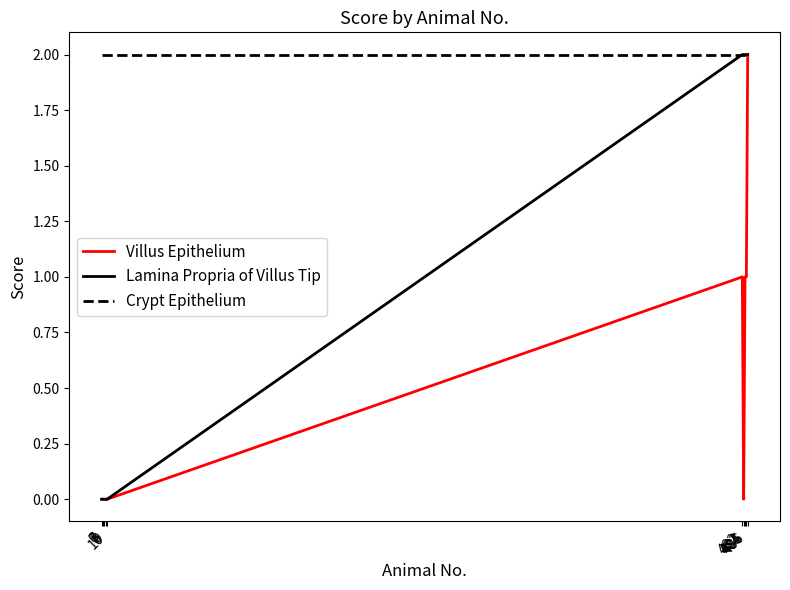

Between 484 and 486, which series saw the biggest shift?

Villus Epithelium